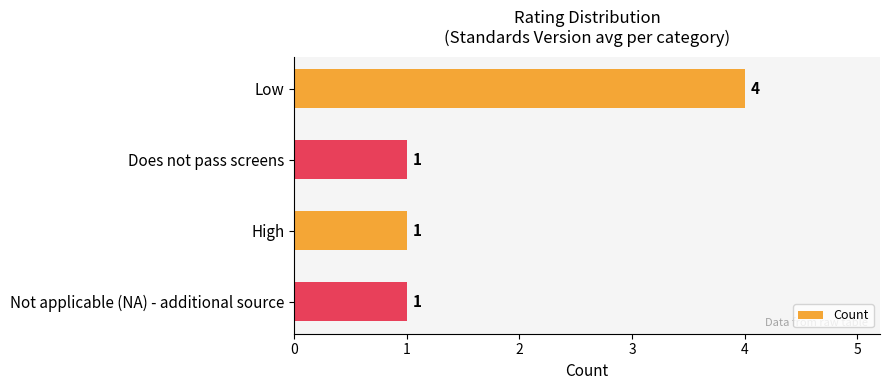

Between Low and Not applicable (NA) - additional source, which is larger?

Low